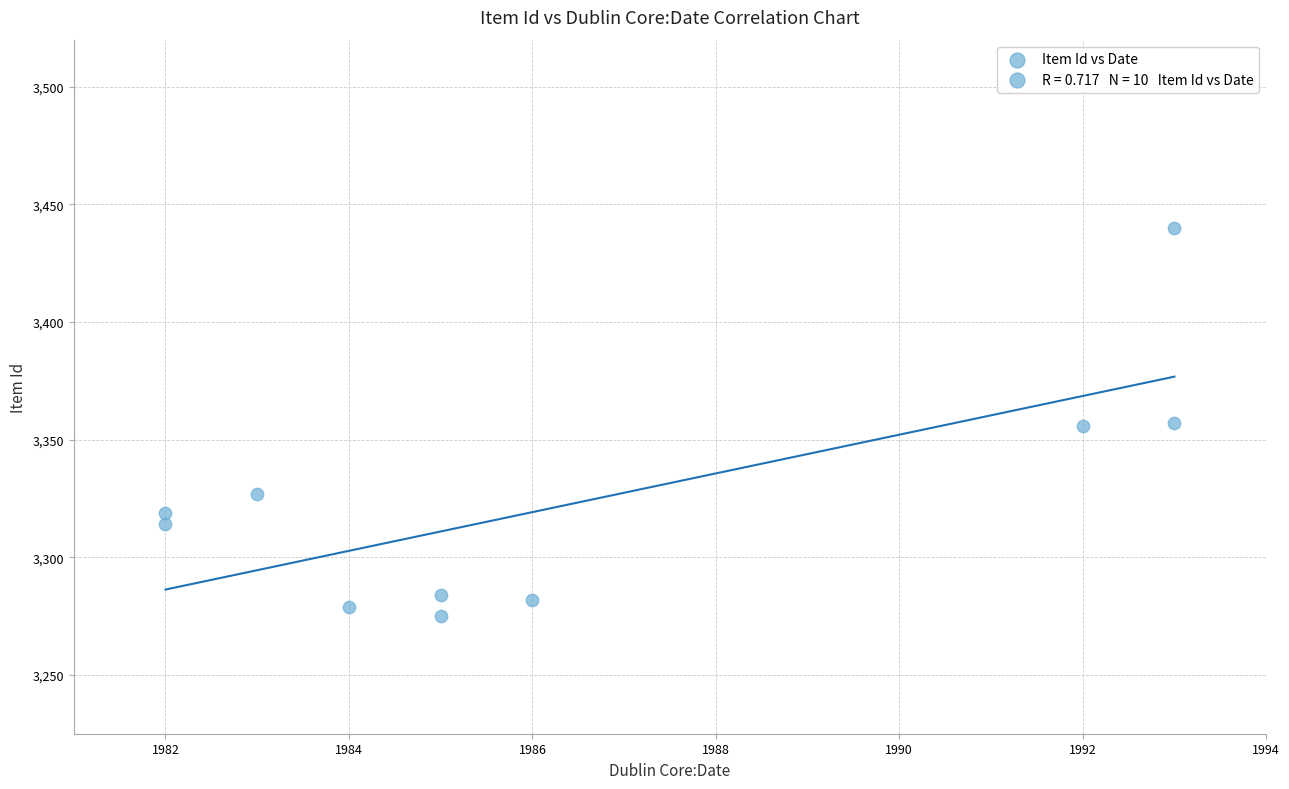

What is the range of X values (max minus min)?

11